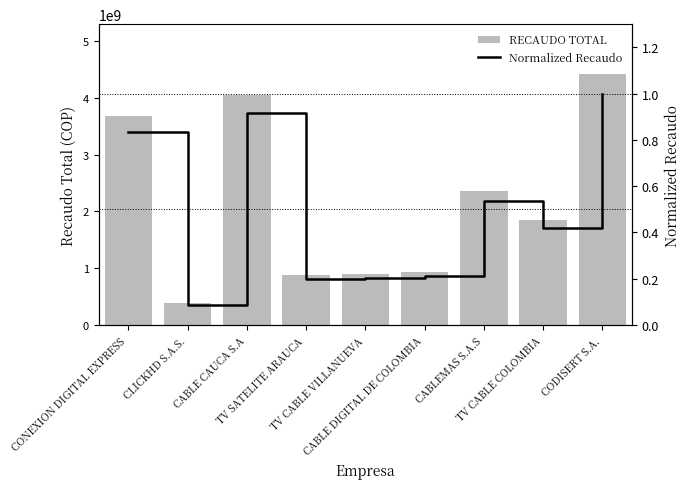

At which label does RECAUDO TOTAL reach its peak?

CODISERT S.A.